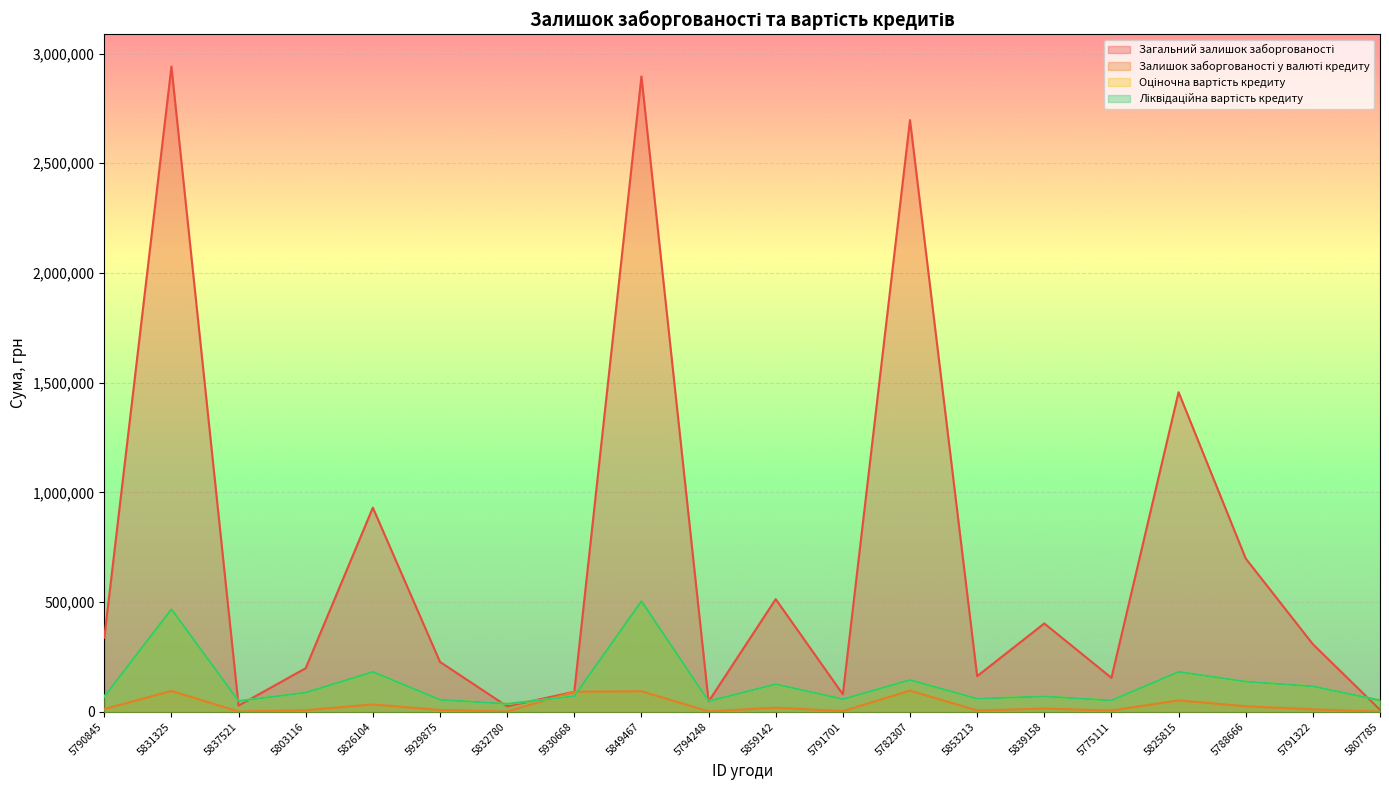

What is the total value across all series at 5794248?

144750.6